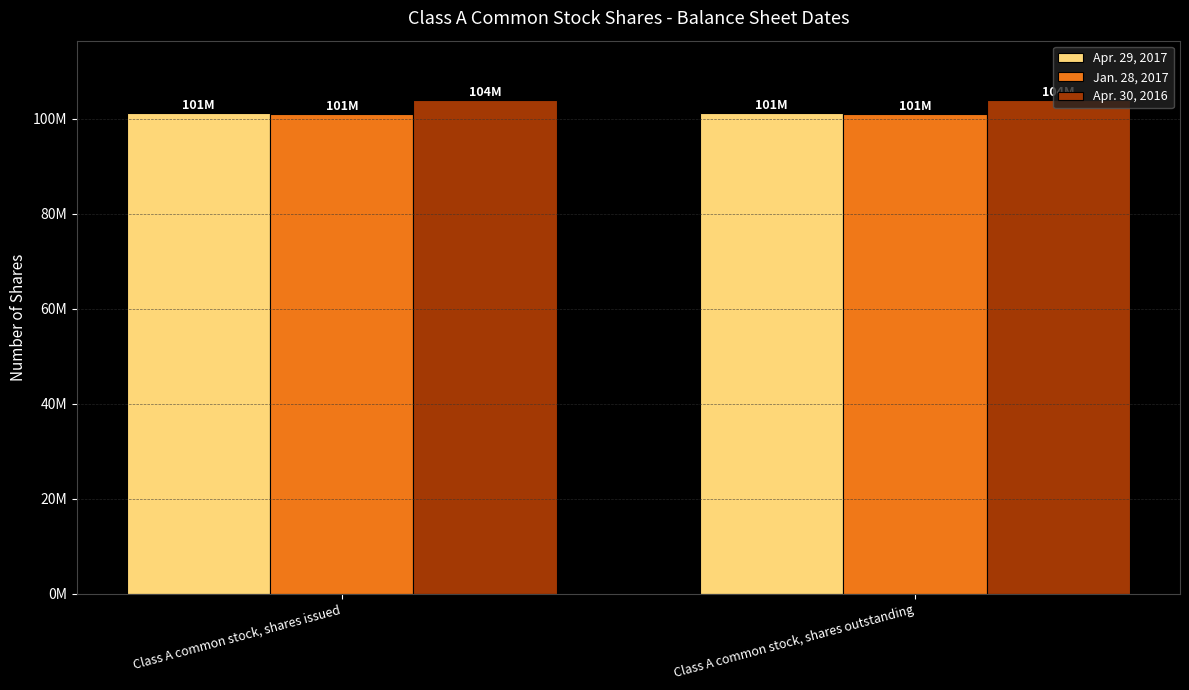

Is the value of Jan. 28, 2017 at Class A common stock, shares issued greater than the value of Apr. 30, 2016 at Class A common stock, shares issued?

No